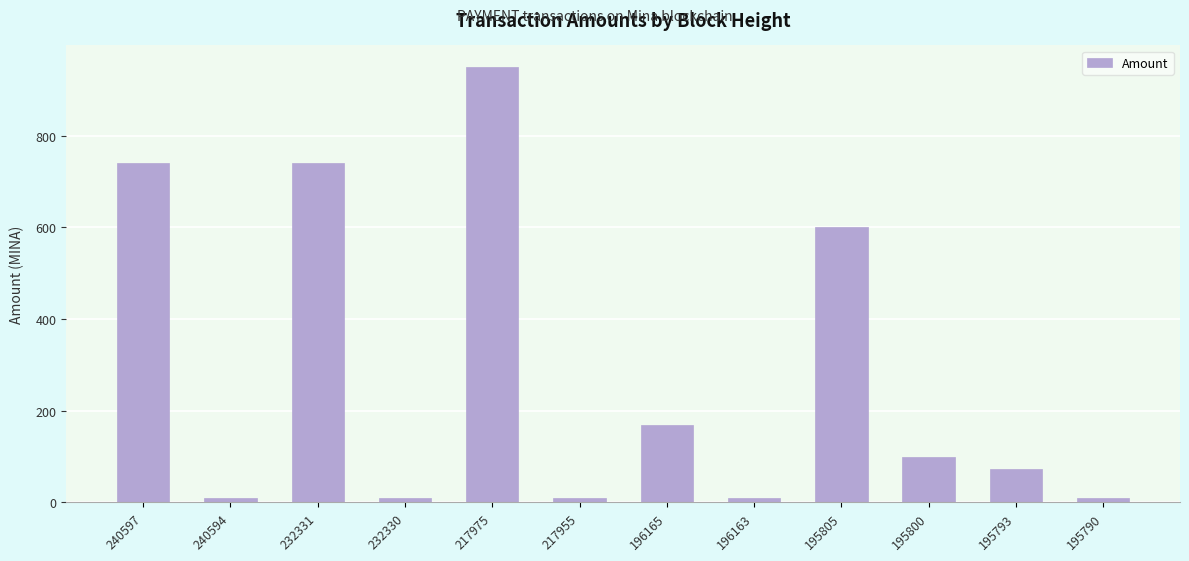

The chart shows a value of 8.5 at 196163. True or false?

True